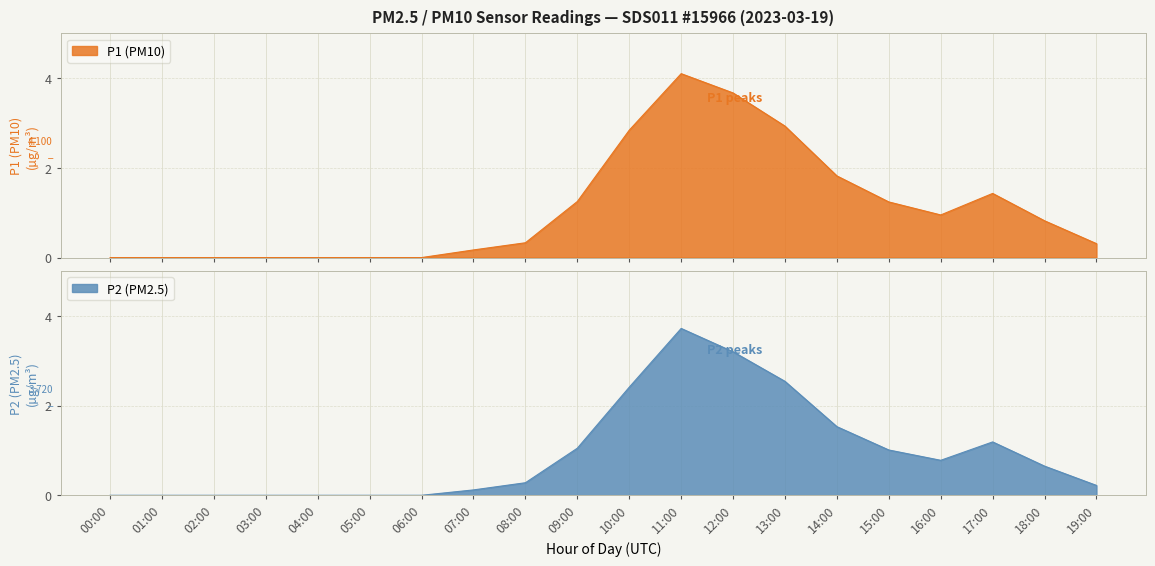

What is the average value of the P1 series?

1.1